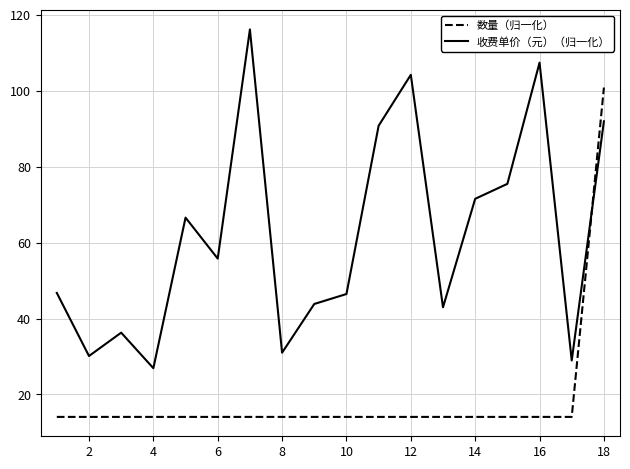

What are all the series names shown in the legend?

数量（归一化）, 收费单价（元）（归一化）